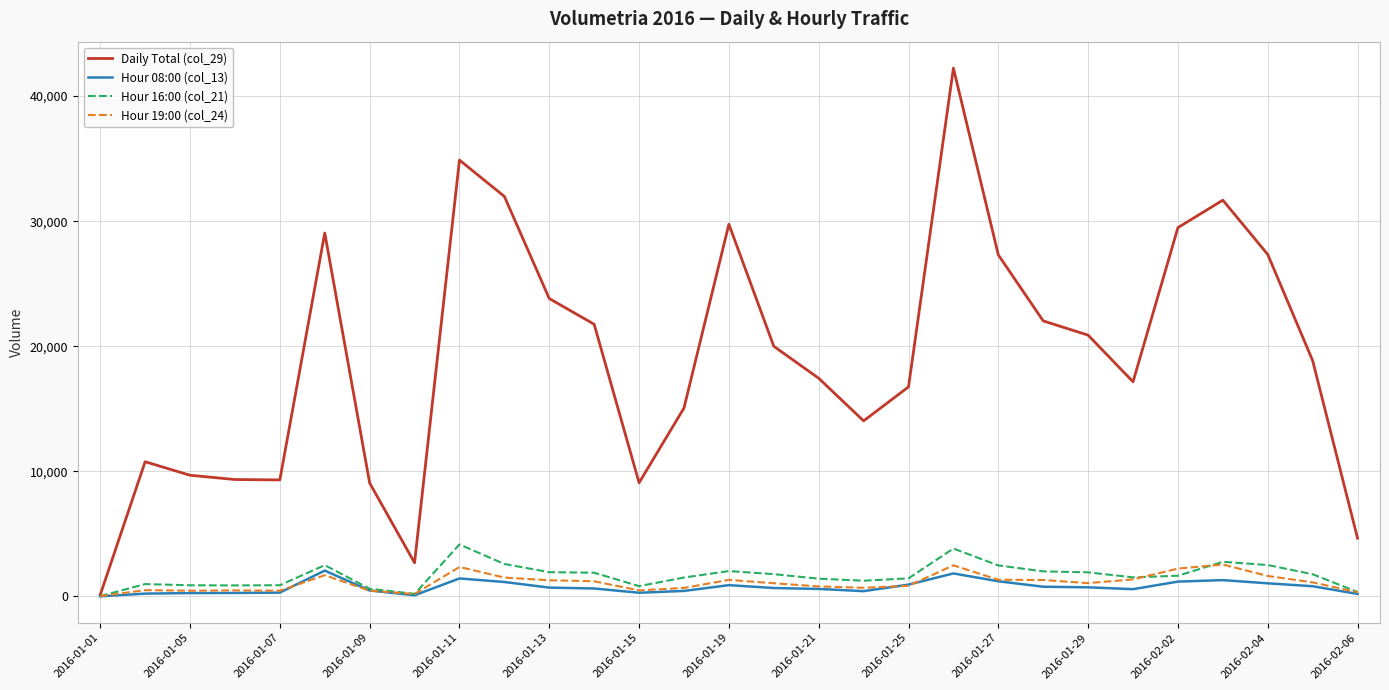

Is this an area chart (filled region under the line)?

No